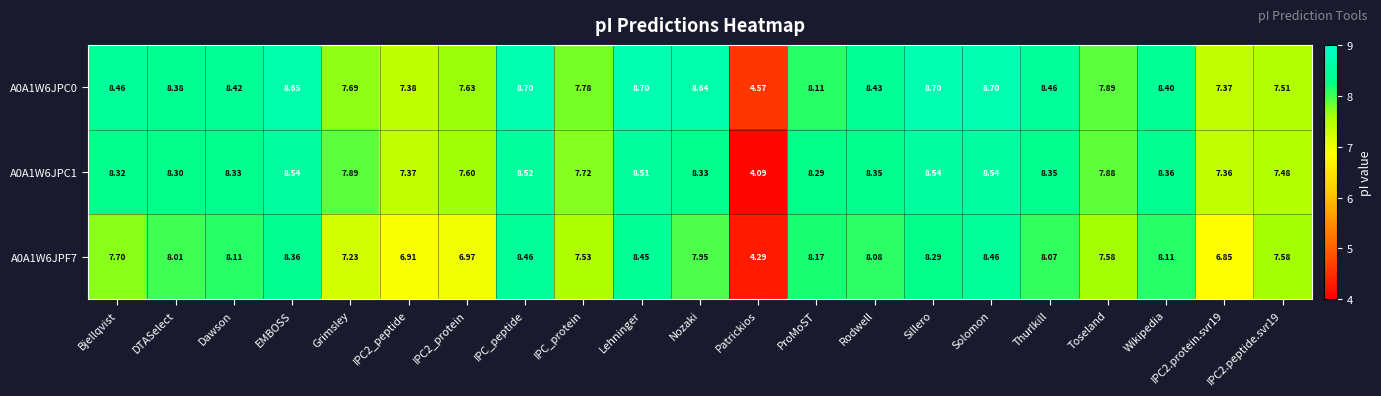

At which category is the sum across all series the highest?

Solomon